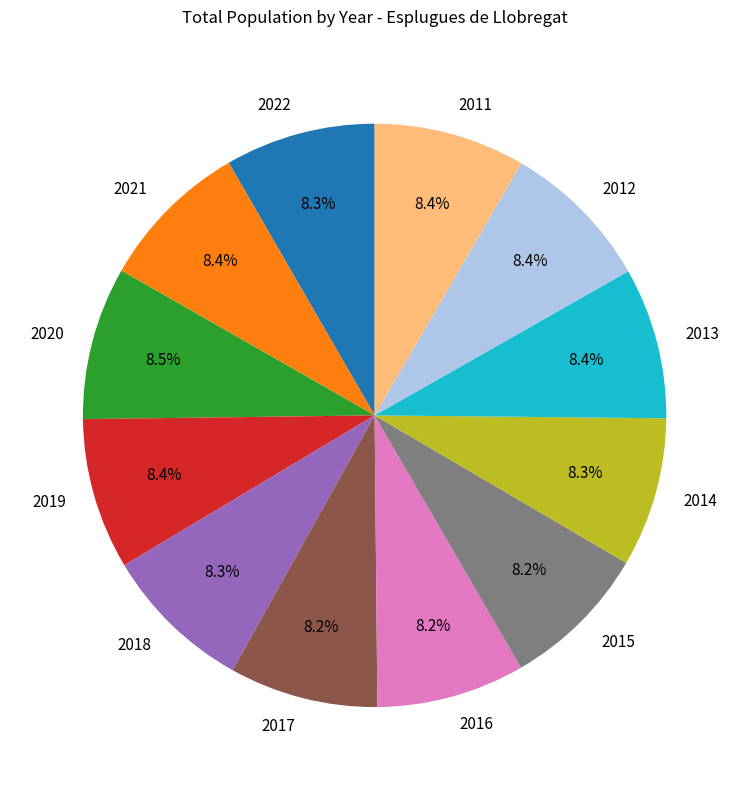

How many slices are in this pie chart?

12